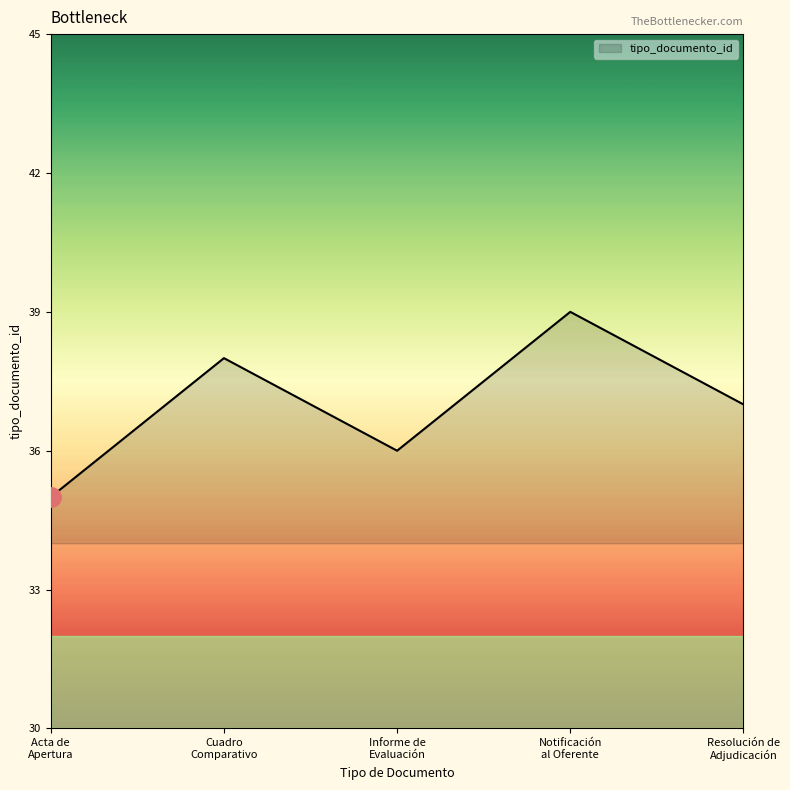

Reading left to right, list all the values displayed in this chart.

35	38	36	39	37